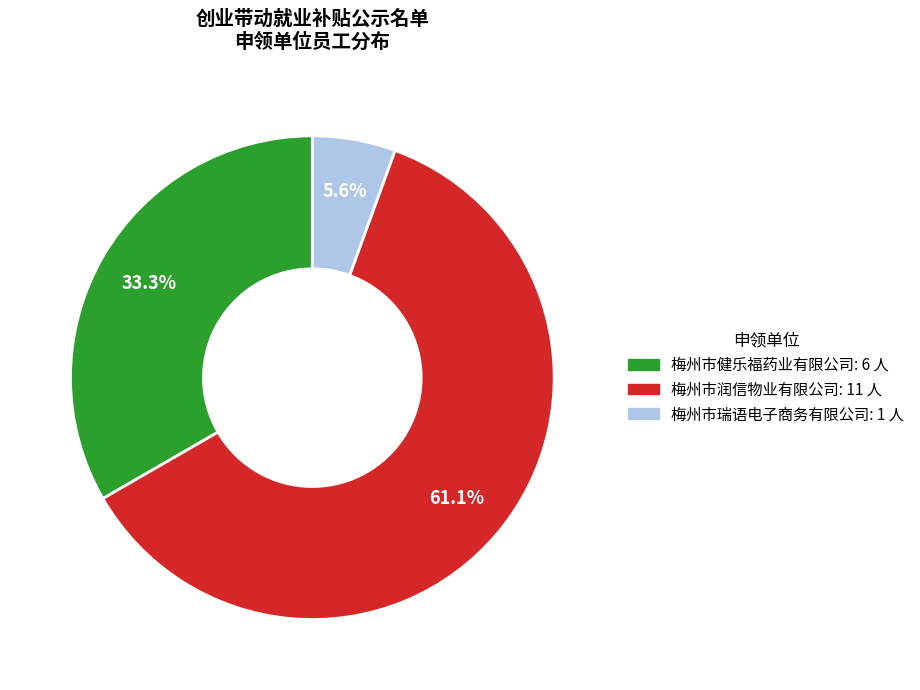

Between 梅州市润信物业有限公司 and 梅州市瑞语电子商务有限公司, which is larger?

梅州市润信物业有限公司